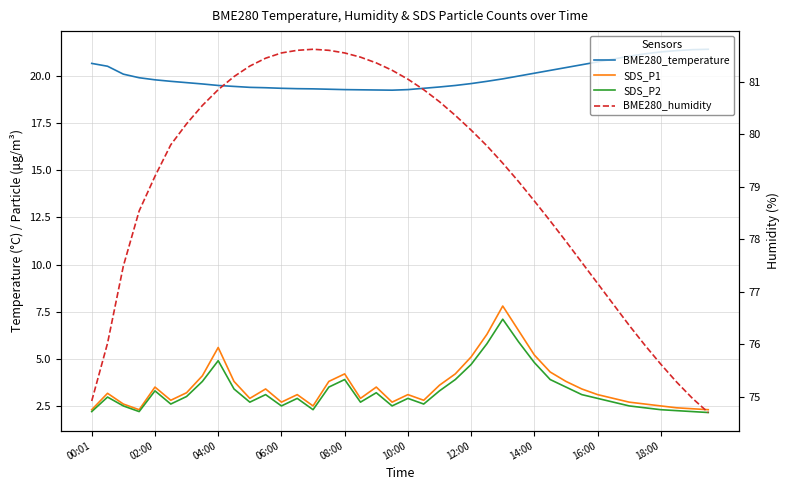

What is the lowest value of the BME280_temperature series?

19.2